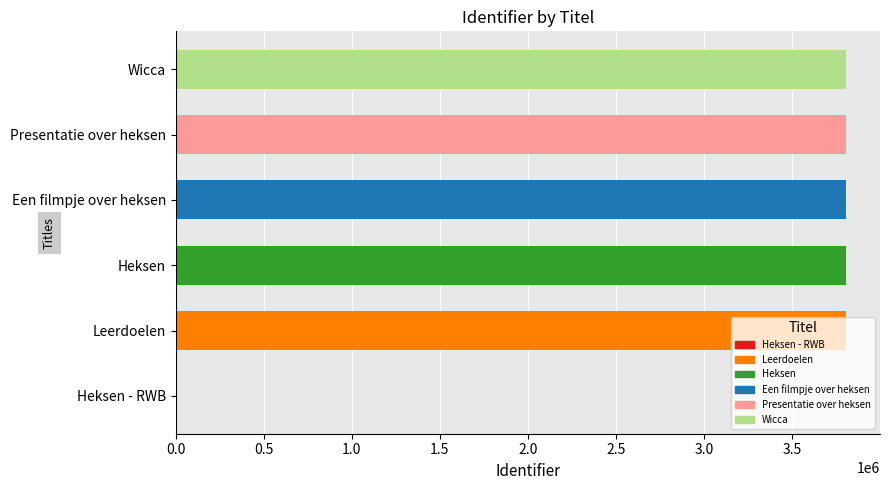

What is the ratio of the value at Heksen to the value at Wicca?

1.0